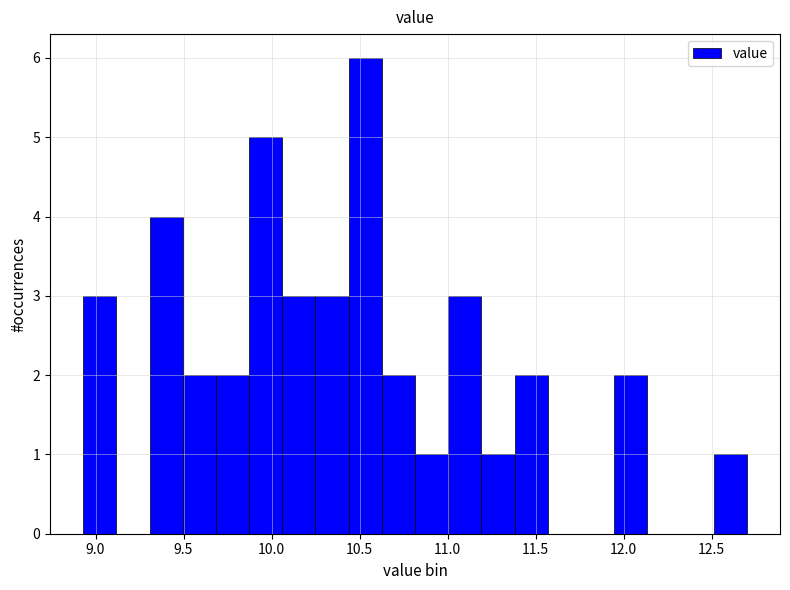

Around what value on the x-axis is the tallest bar? Give the approximate position of its centre, as read against the axis.

10.55